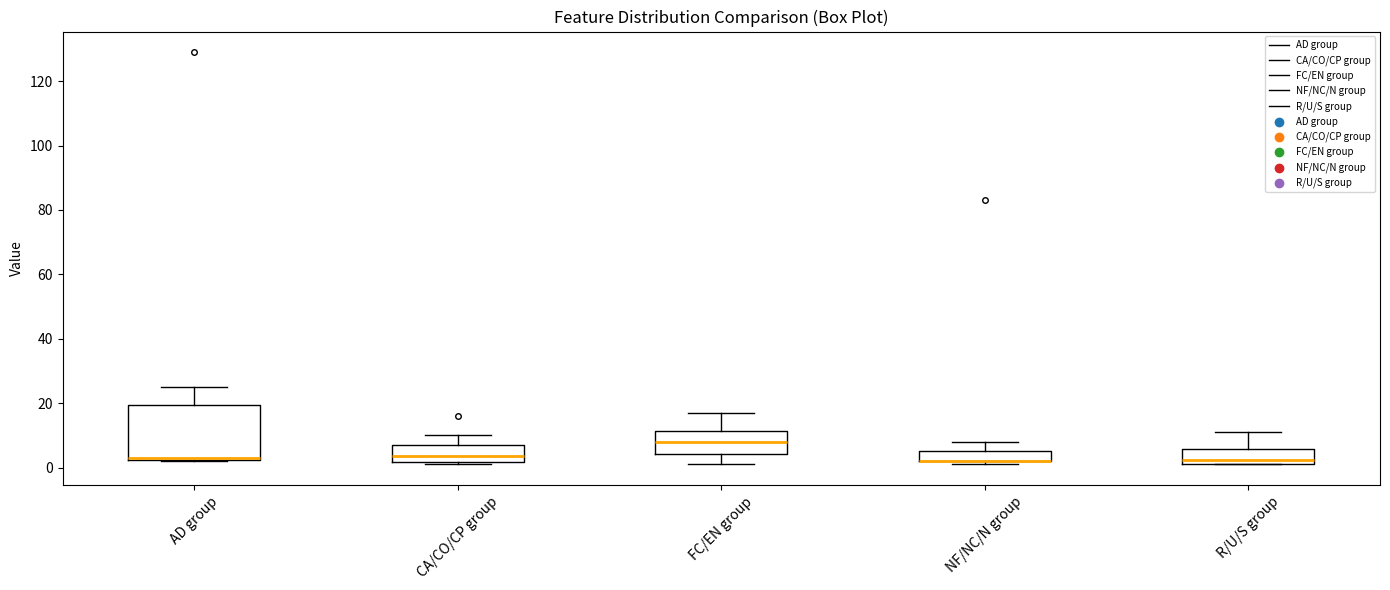

Reading left to right, read every box against the y-axis: the position of its median line, the range the box covers, and the ends of its whiskers. The values are not printed on the chart, so give them approximately, as read against the axis.

AD group: median 4, box 2 to 20, whiskers 2 to 26
CA/CO/CP group: median 4, box 2 to 8, whiskers 2 (just below the box's lower edge) to 10
FC/EN group: median 8, box 4 to 12, whiskers 2 to 18
NF/NC/N group: median 2 (drawn on the box's lower edge), box 2 to 6, whiskers 2 (just below the box's lower edge) to 8
R/U/S group: median 2 (just above the box's lower edge), box 2 to 6, whiskers 2 to 12